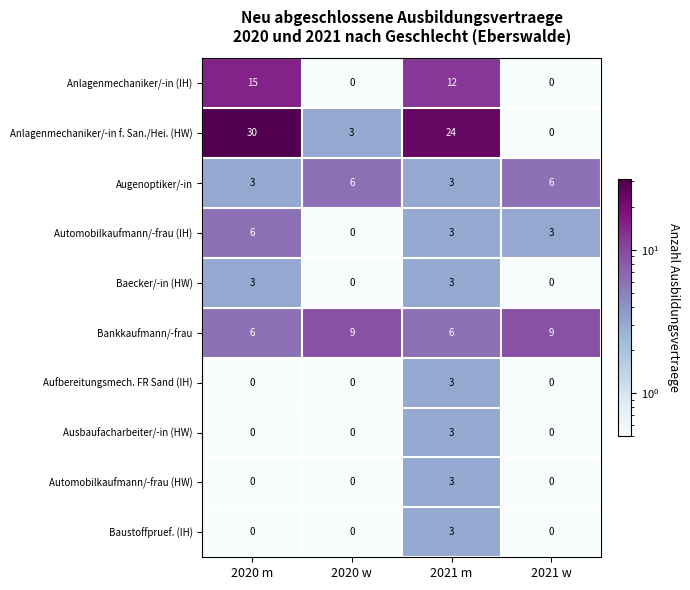

Which series changed the most between 2020 m and 2021 w?

Anlagenmechaniker/-in f. San./Hei. (HW)